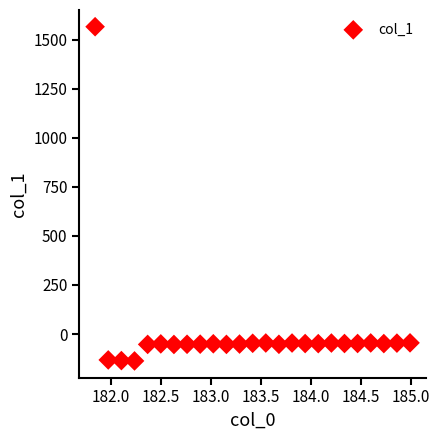

What is the range of Y values (max minus min)?

1703.1